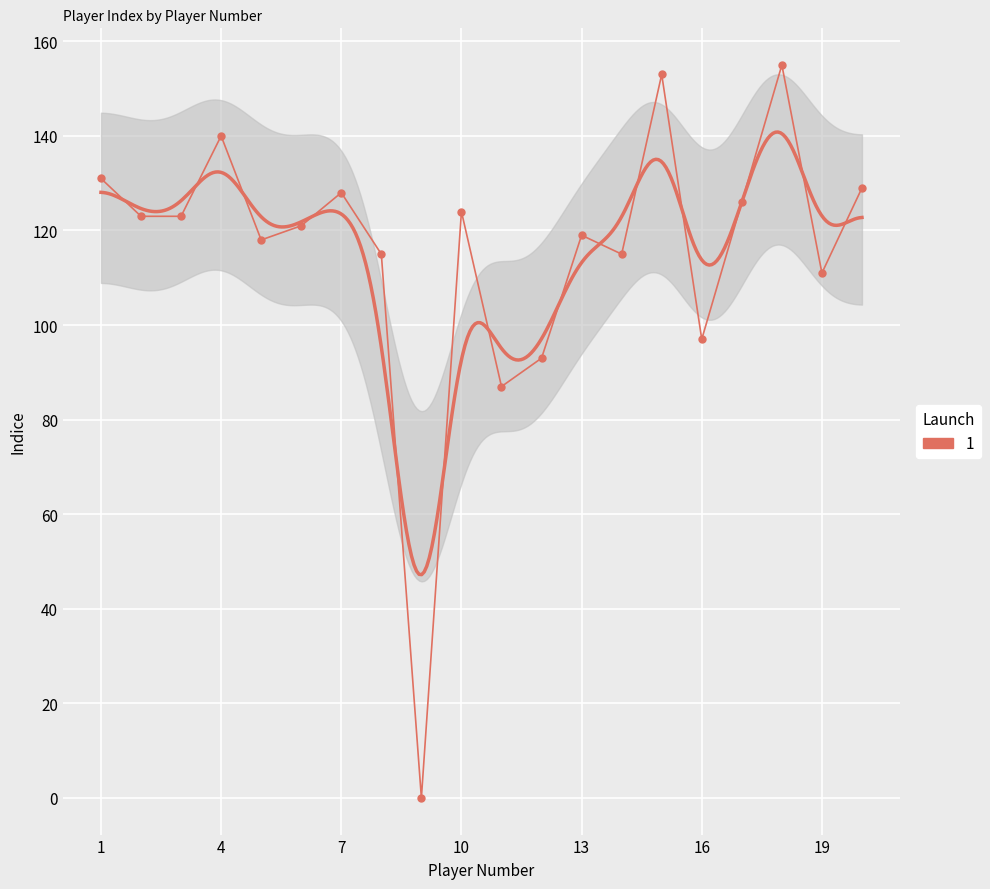

How many lines are shown in the chart?

1